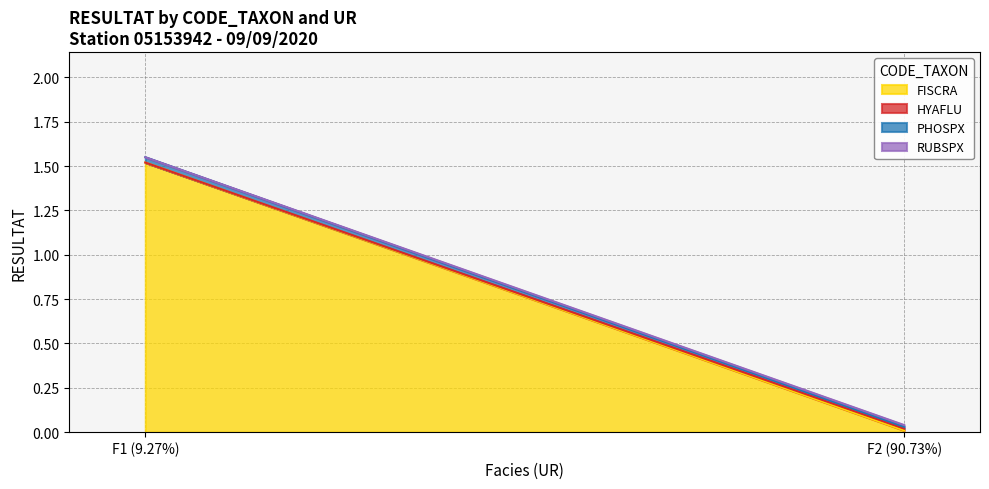

What are all the series names shown in the legend?

FISCRA, HYAFLU, PHOSPX, RUBSPX